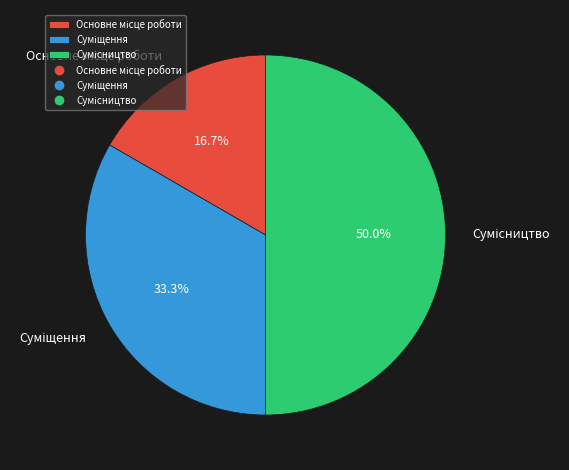

To the nearest percent, what is the average slice percentage?

33%